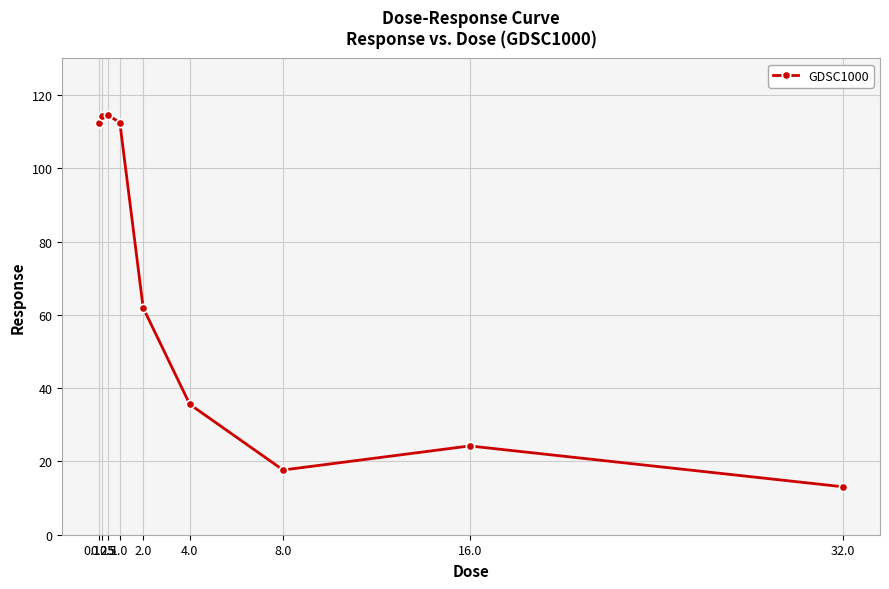

What is the maximum value shown in the chart?

114.5